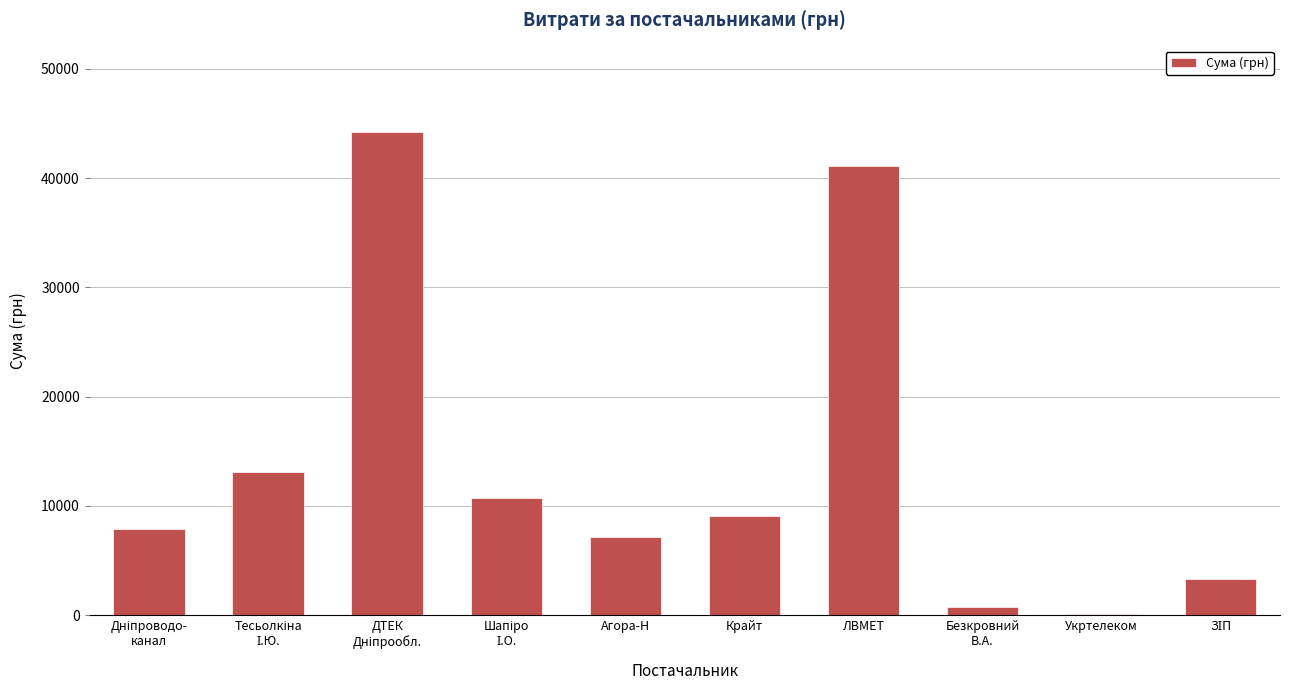

The value at Агора-Н is 3534.0. True or false?

False